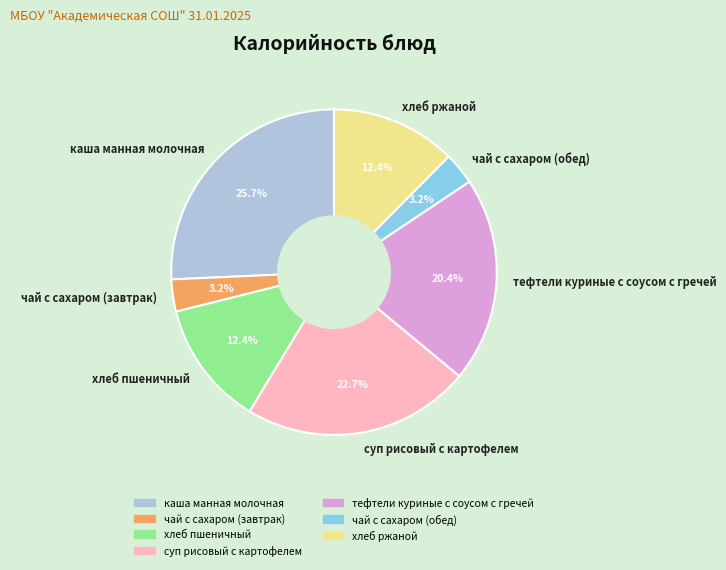

What is the ratio of the value at тефтели куриные с соусом с гречей to the value at суп рисовый с картофелем?

0.9